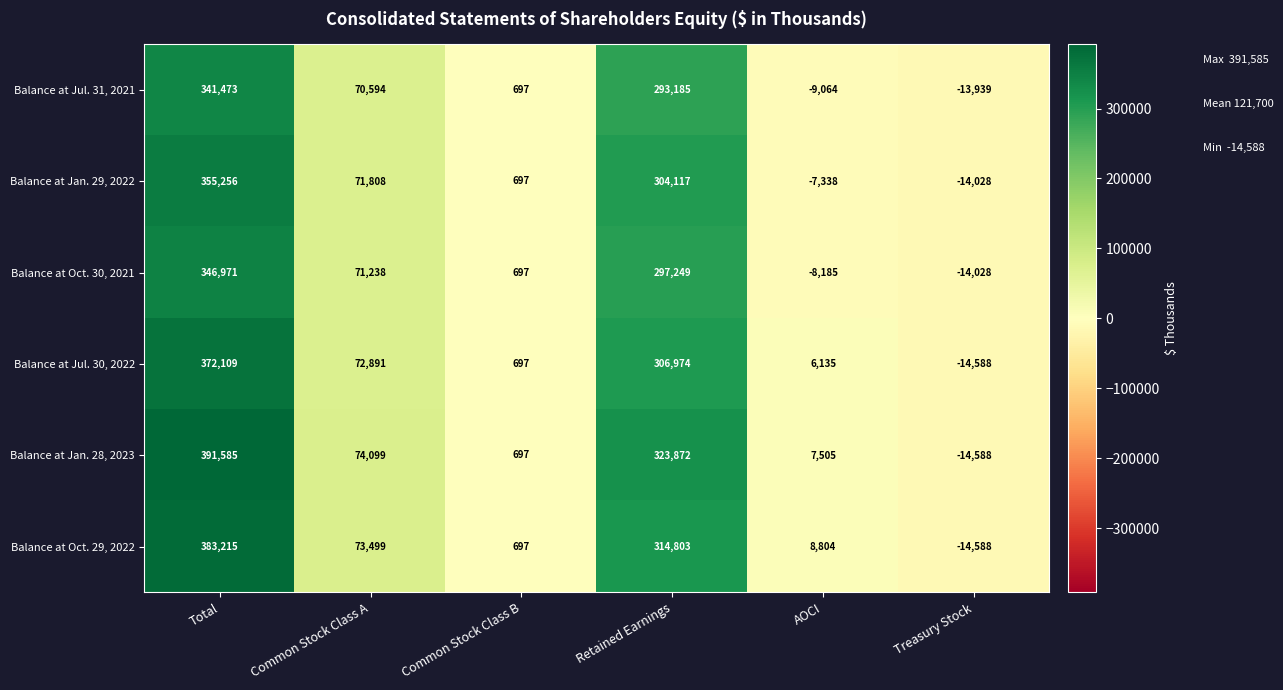

At which label does Balance at Jan. 28, 2023 first exceed 74099?

Total